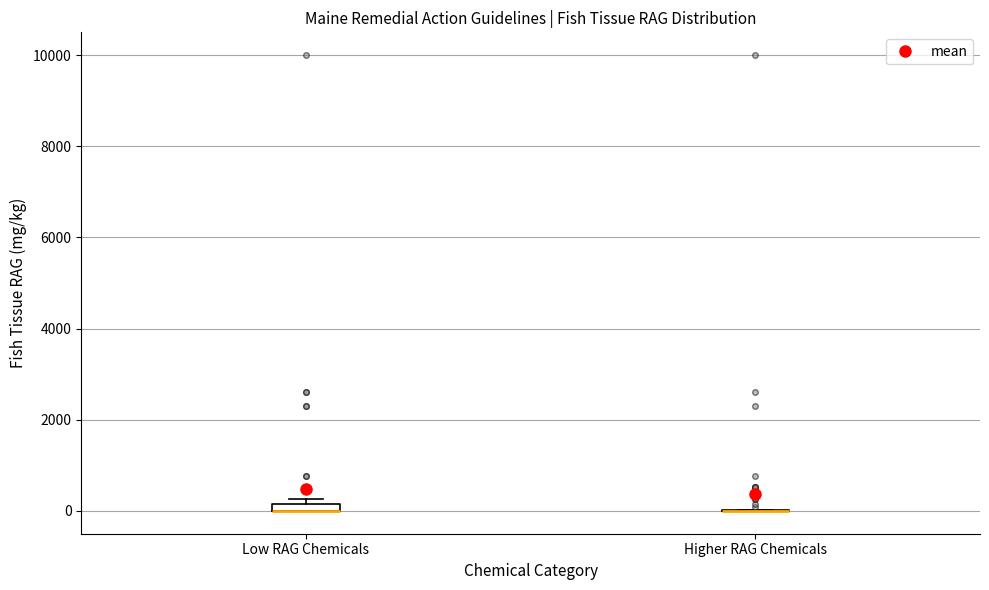

Where is the lower edge of the box for Low RAG Chemicals on the y-axis? The values are not printed on the chart, so give them approximately, as read against the axis.

0